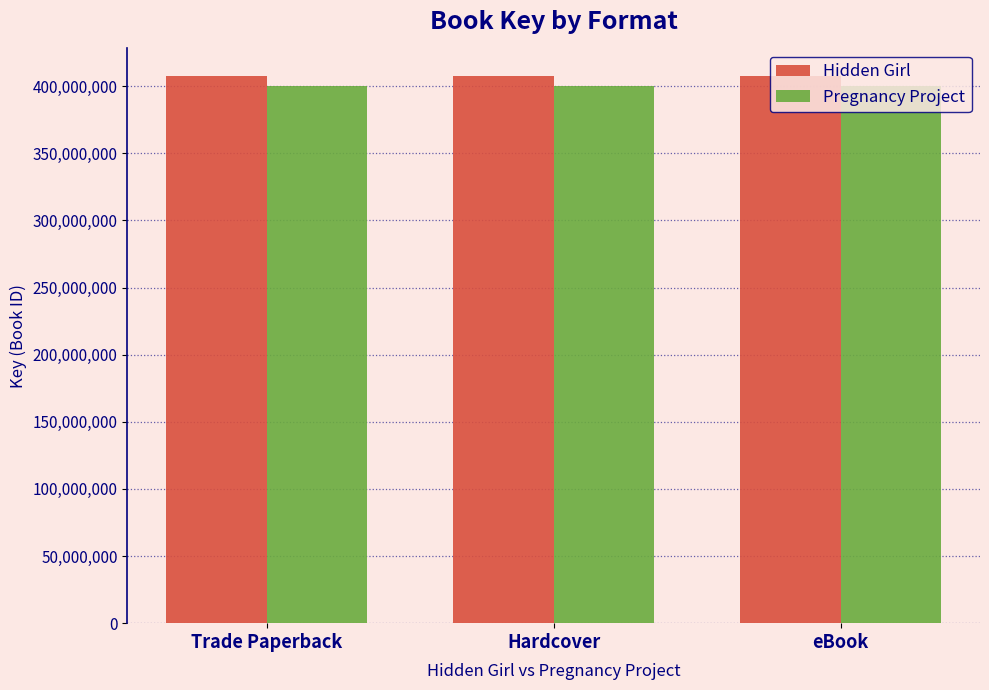

Is it true that Hidden Girl equals 550627459 at Hardcover?

False